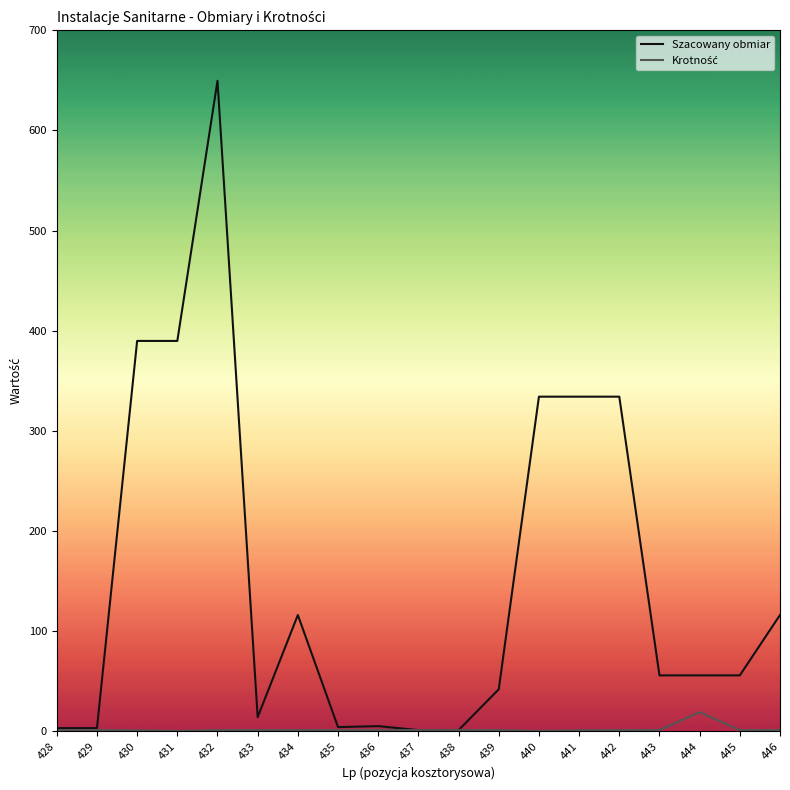

What is the smallest value displayed?

0.2